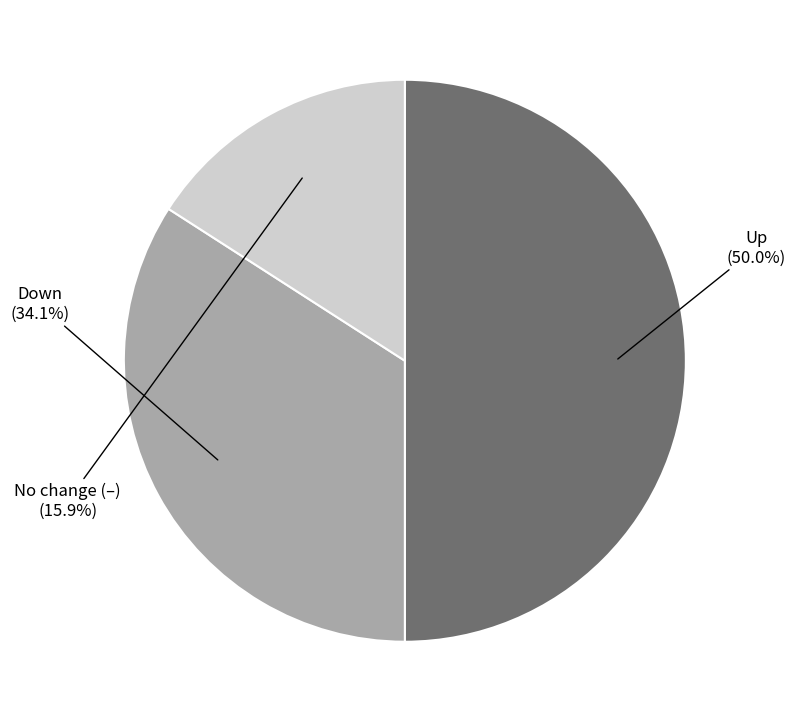

Count the number of slices in the pie.

3